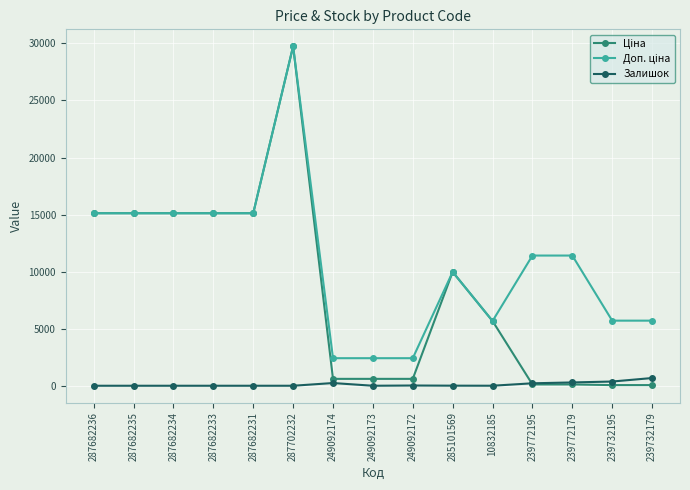

Is it true that Залишок equals 0.0 at 287682231?

True